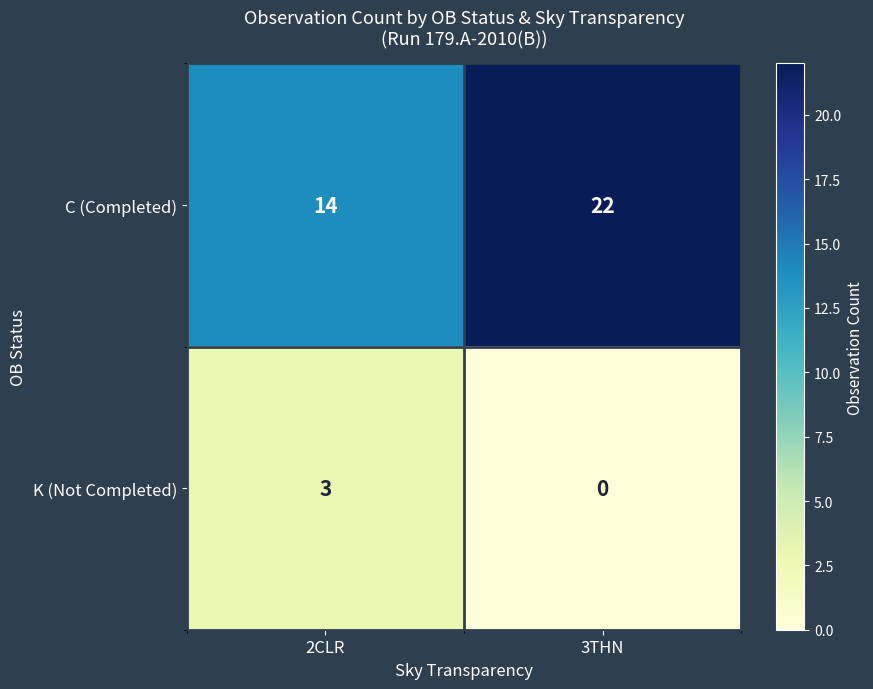

List the series in order of their overall mean, highest first.

C (Completed), K (Not Completed)